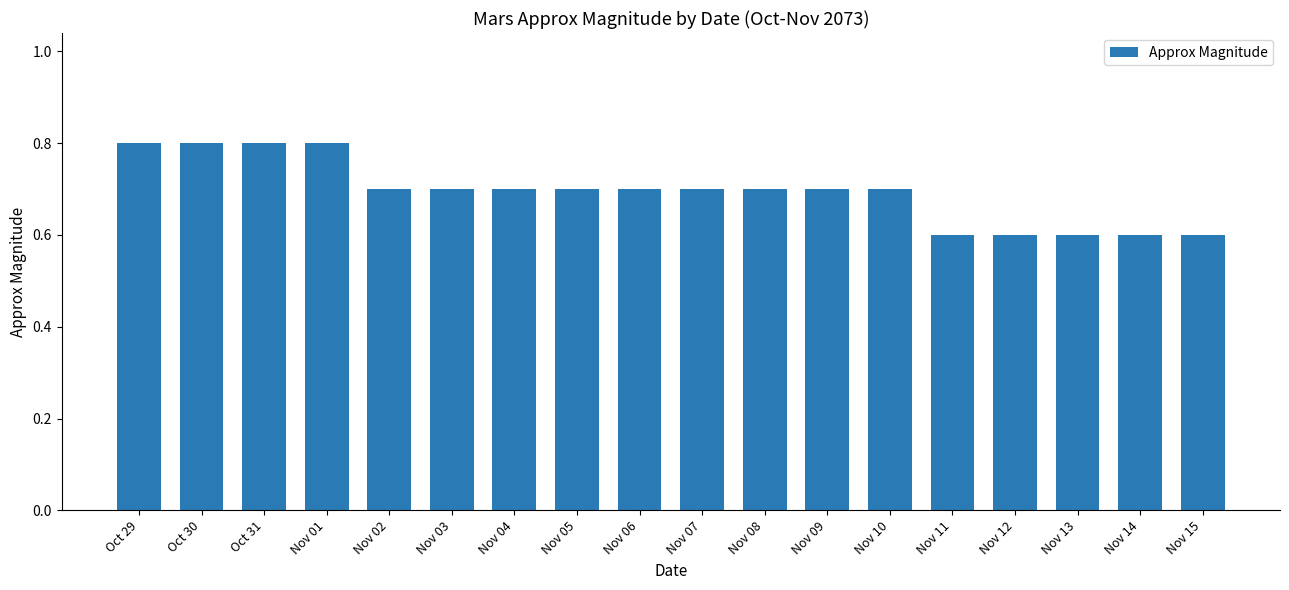

What is the difference between the maximum and minimum values?

0.2